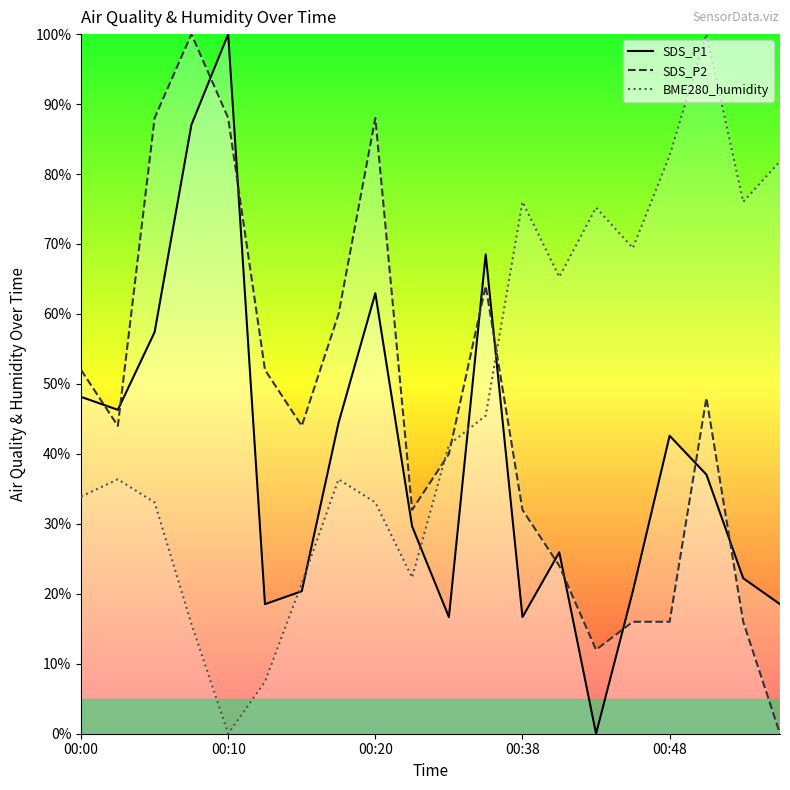

How many values in SDS_P1 are above zero?

19